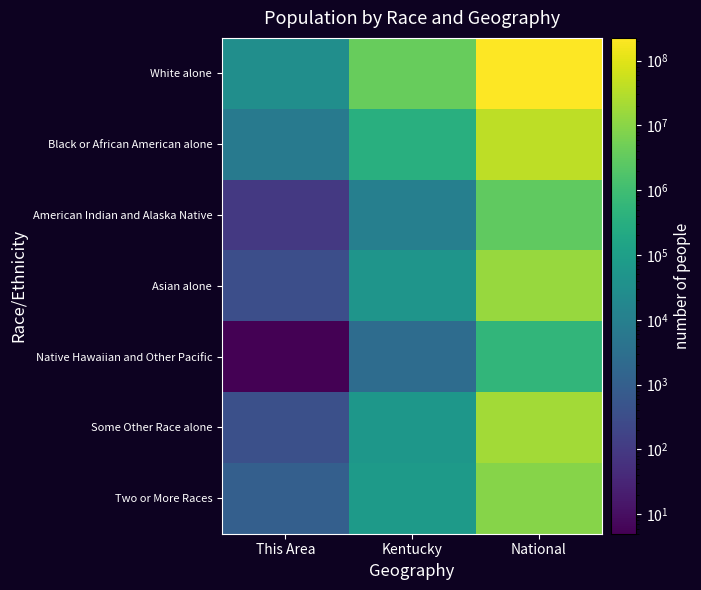

Which label corresponds to the smallest value in the chart?

This Area